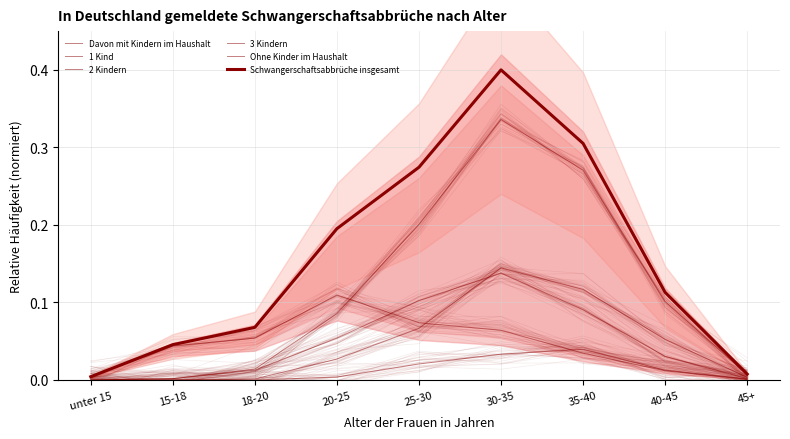

What is the difference between the highest and lowest values at 20-25?

0.2